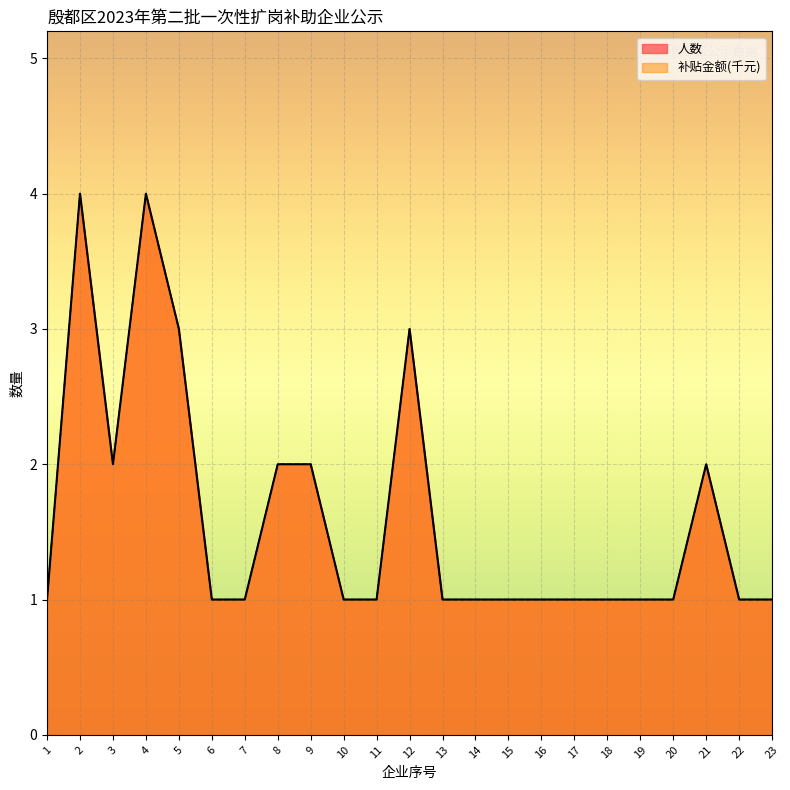

True or false: 人数 has more than 1 interior local peaks.

True